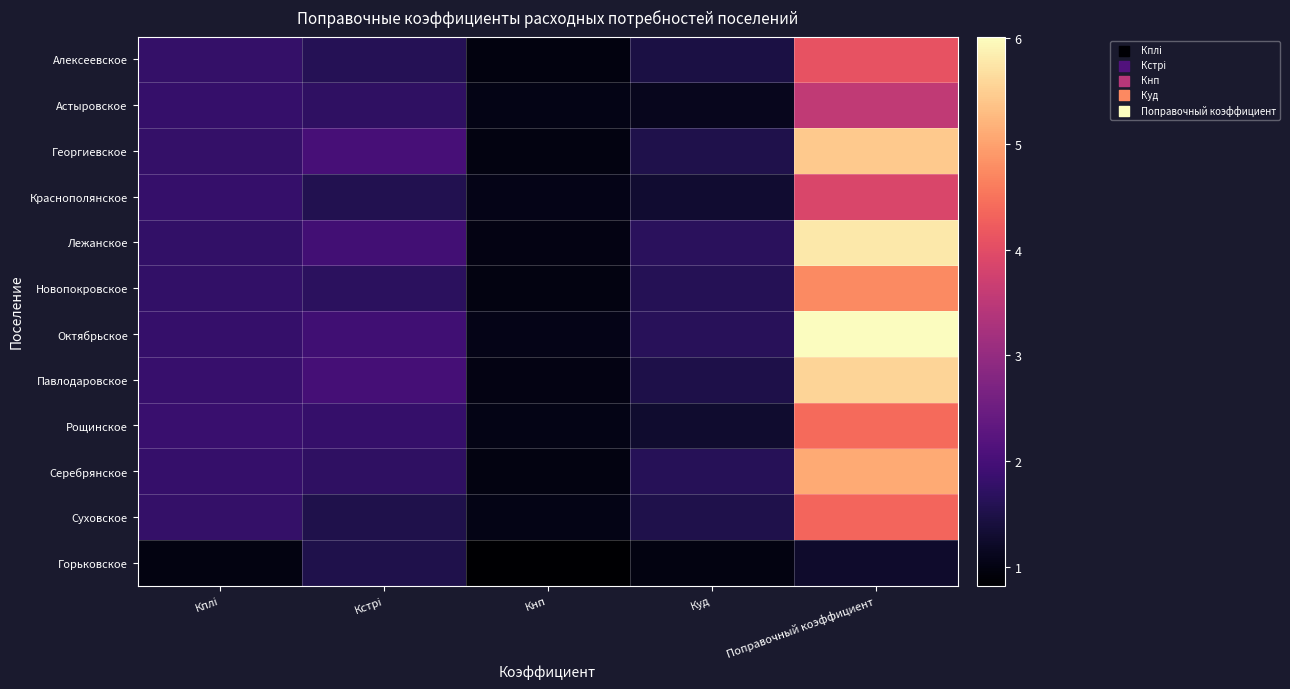

What is the difference between the highest and lowest values at Куд?

0.7